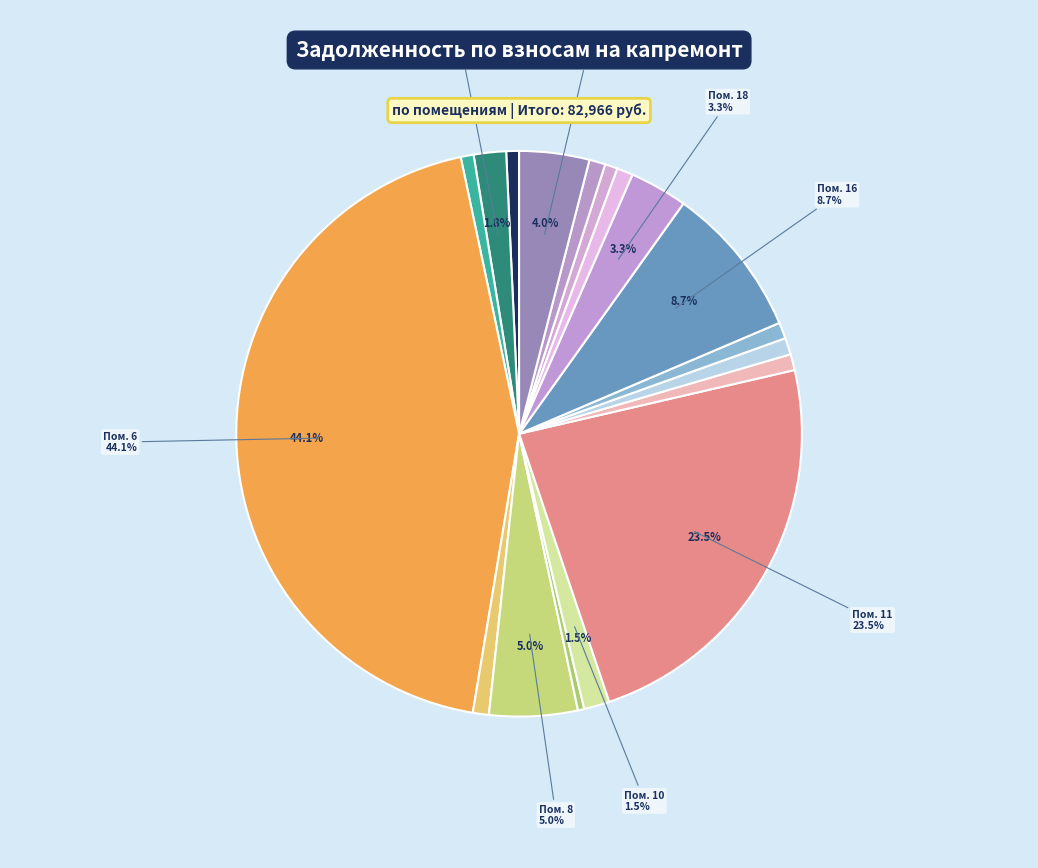

Count the number of slices in the pie.

18